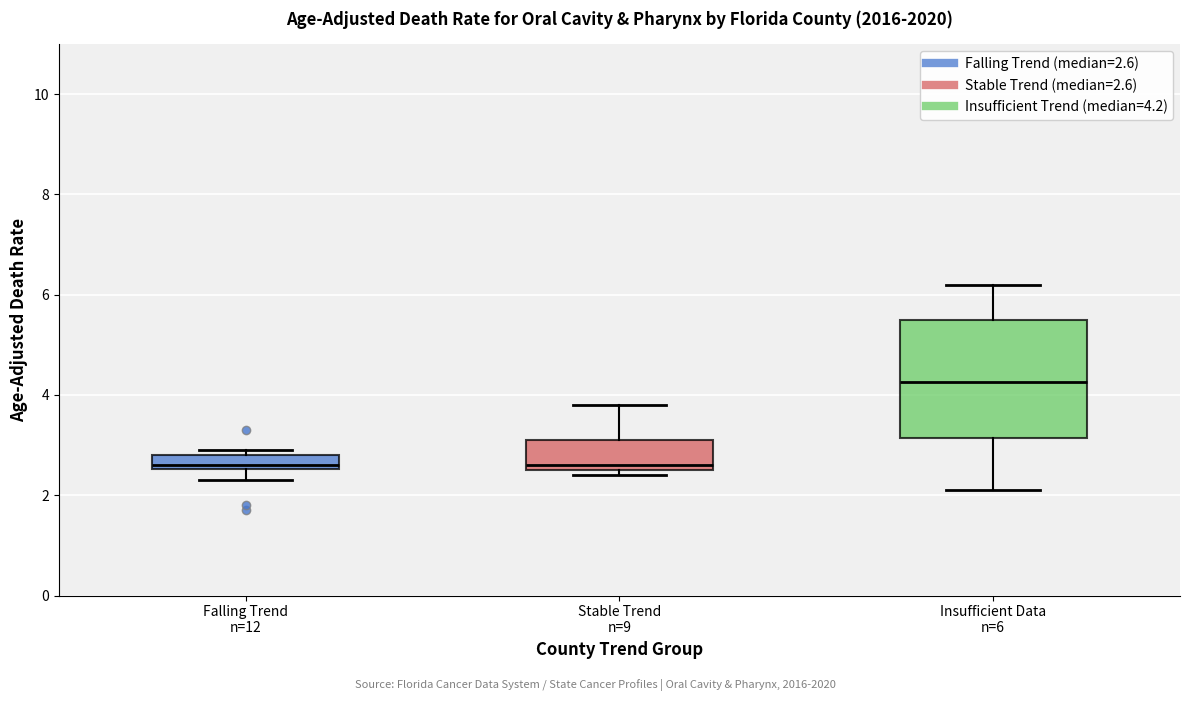

Where does the lower whisker of the box for Falling Trend n=12 end on the y-axis? The values are not printed on the chart, so give them approximately, as read against the axis.

2.4